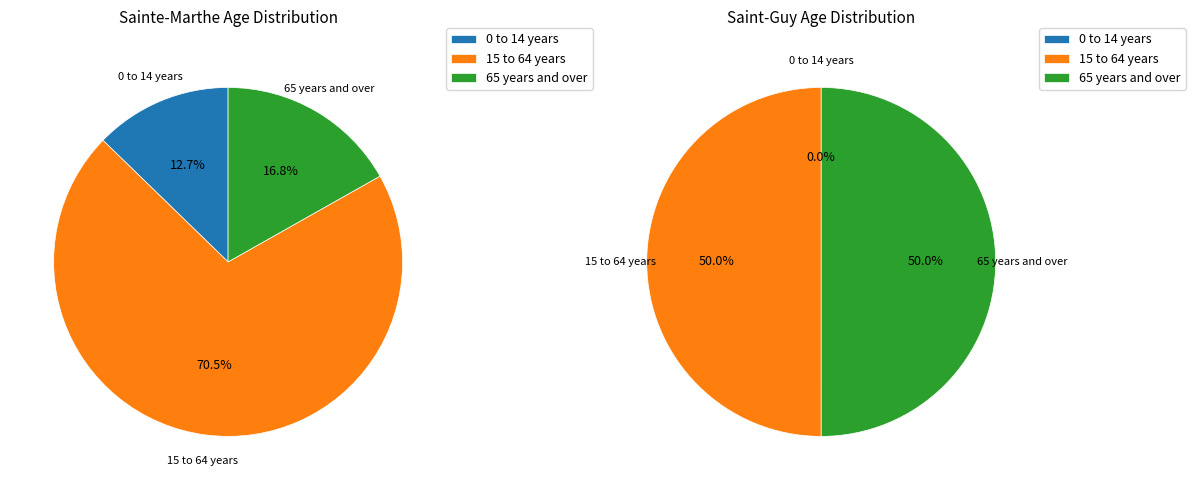

To the nearest percent, what percentage of the pie is 65 years and over?

50%